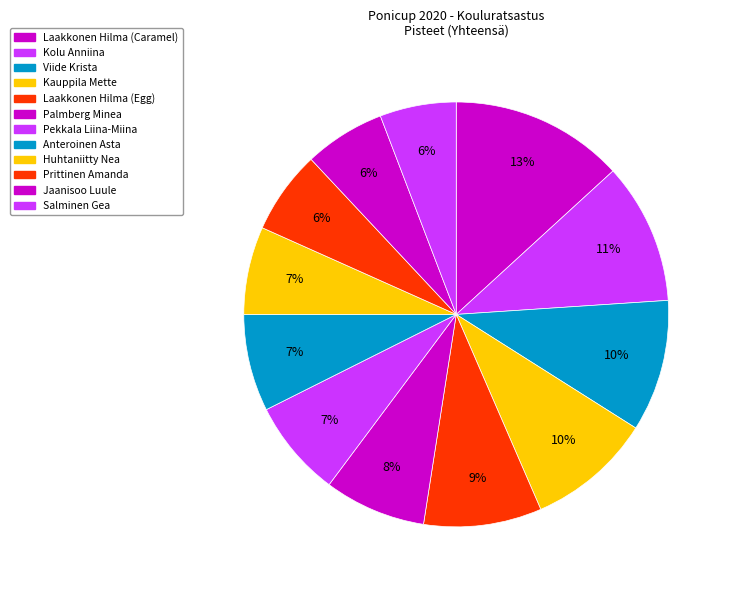

Is there a majority slice in this chart?

No